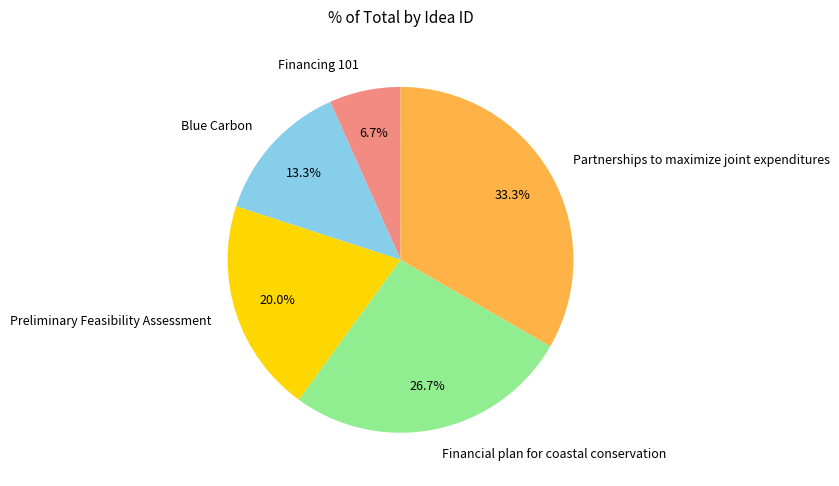

The Blue Carbon slice represents 3% of the pie. True or false?

False